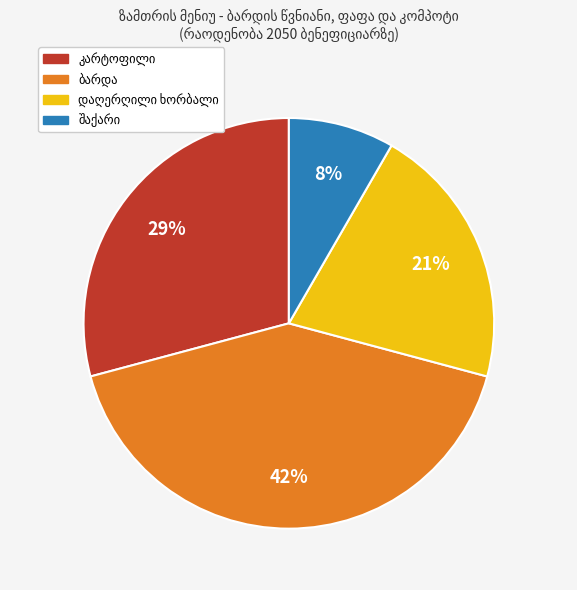

Is there any slice that represents more than half of the pie?

No